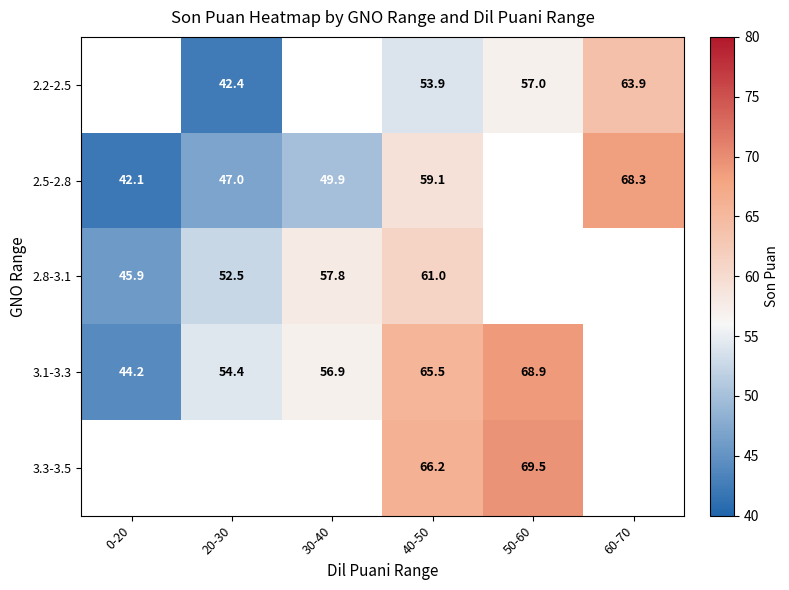

List the labels in order of 2.2-2.5 value, smallest first.

0-20, 20-30, 30-40, 40-50, 50-60, 60-70